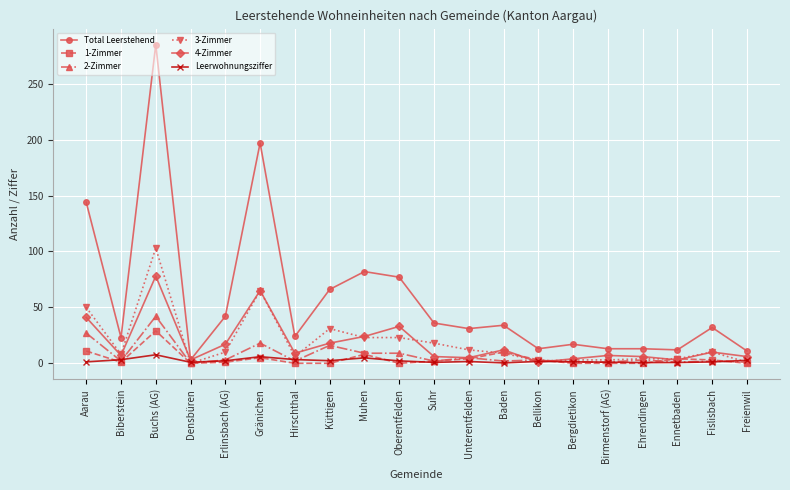

At which category does 1-Zimmer reach its first local peak?

Buchs (AG)